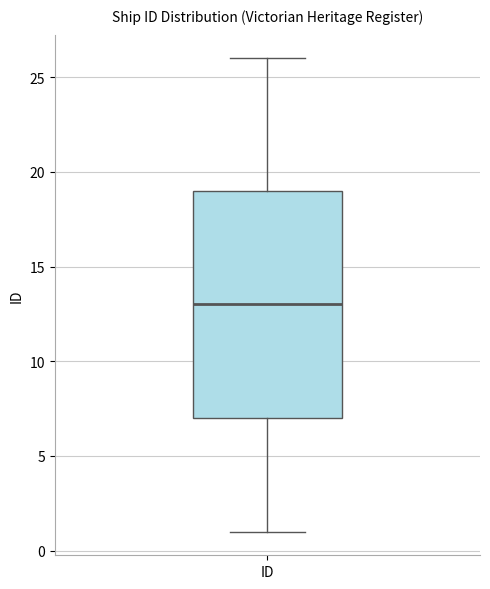

Transcribe this box plot: give where the median line is, the range the box spans, and where the two whiskers end, as read against the y-axis. The values are not printed on the chart, so give them approximately, as read against the axis.

median 13, box 7 to 19, whiskers 1 to 26